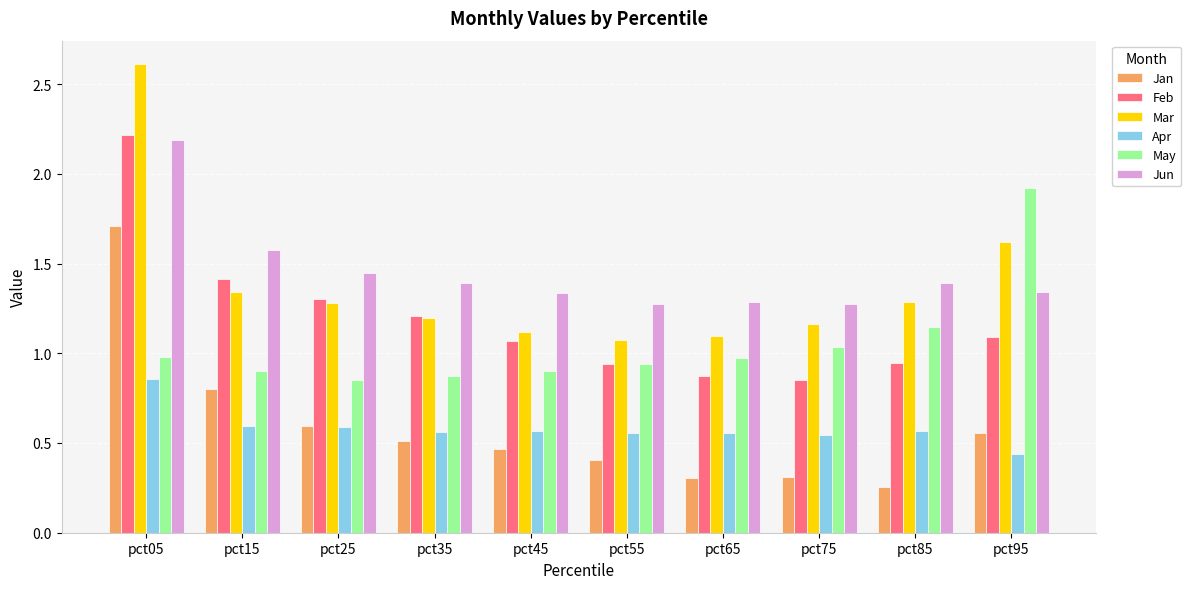

Is it true that Jan equals 0.2 at pct65?

False